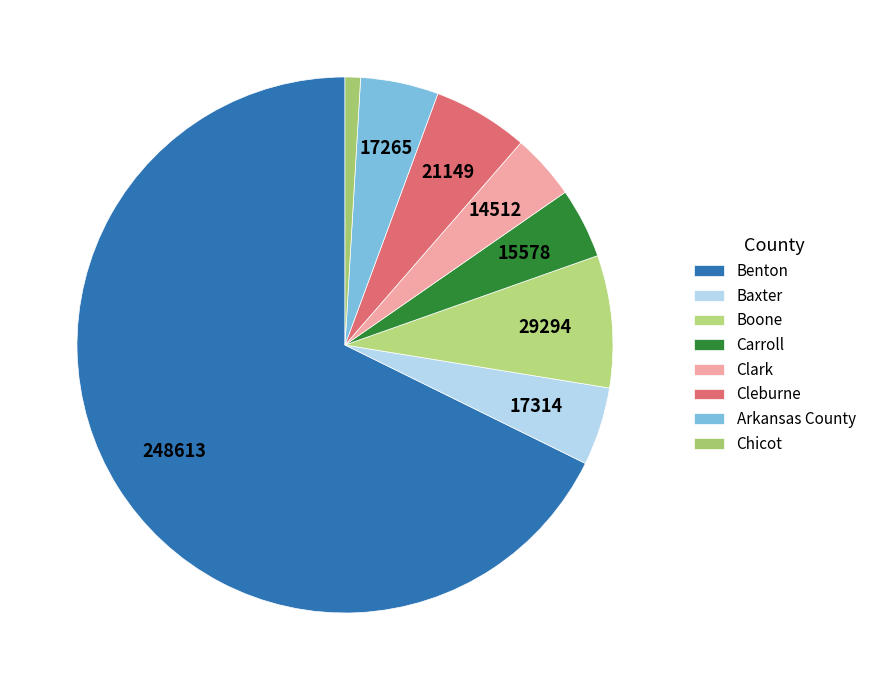

Count the number of slices in the pie.

8